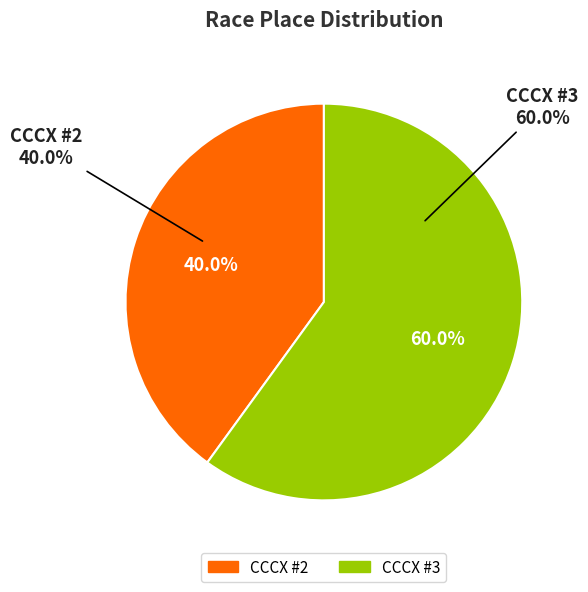

How many segments does this pie chart have?

2